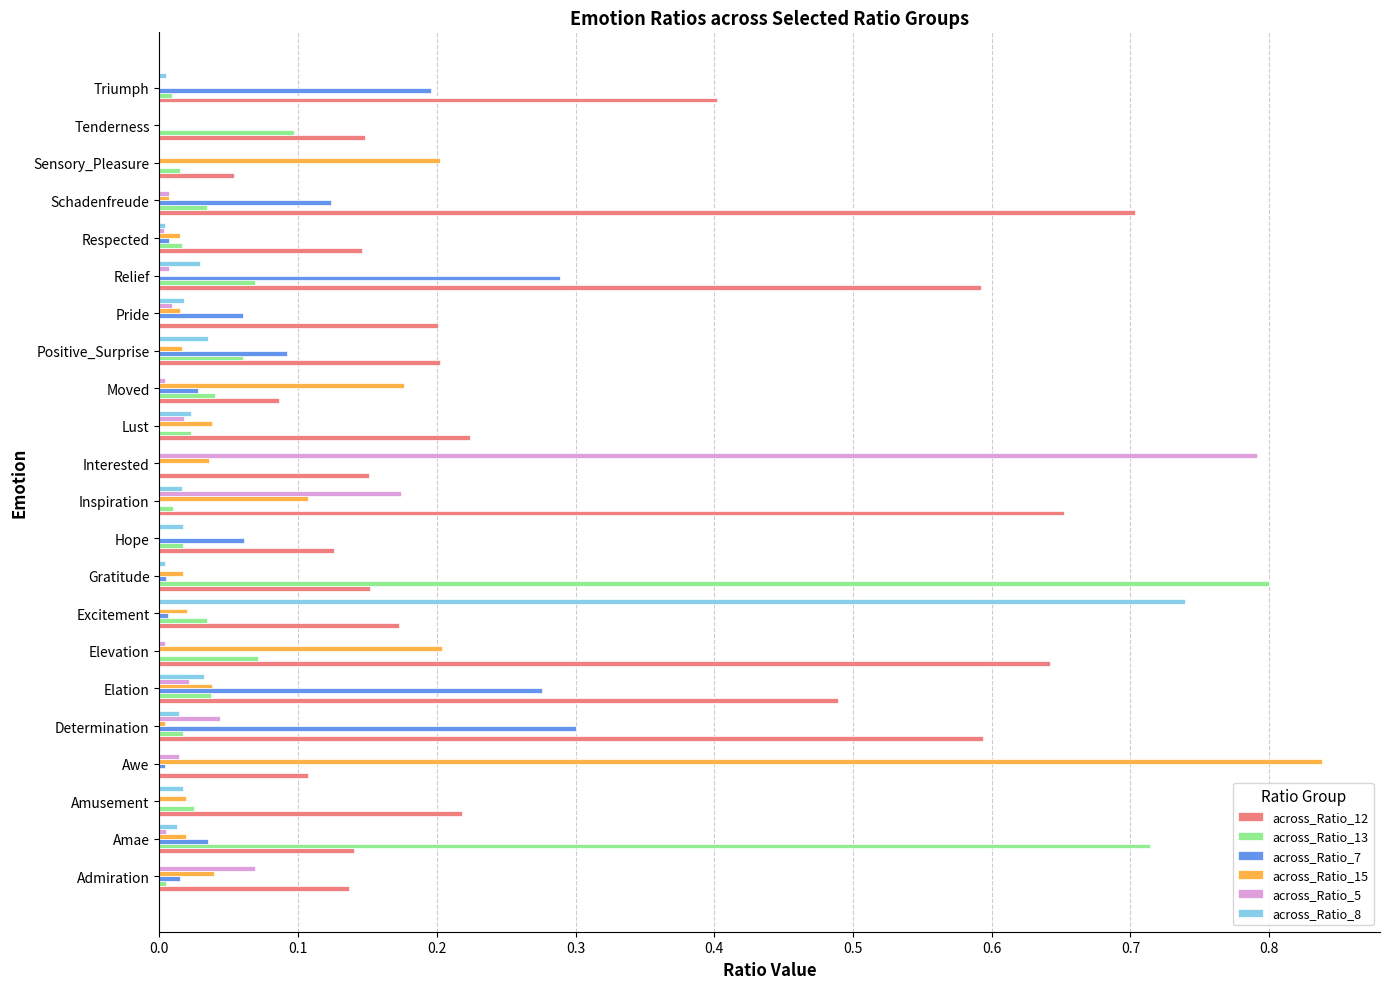

At which category does the chart reach its peak across all series?

Awe